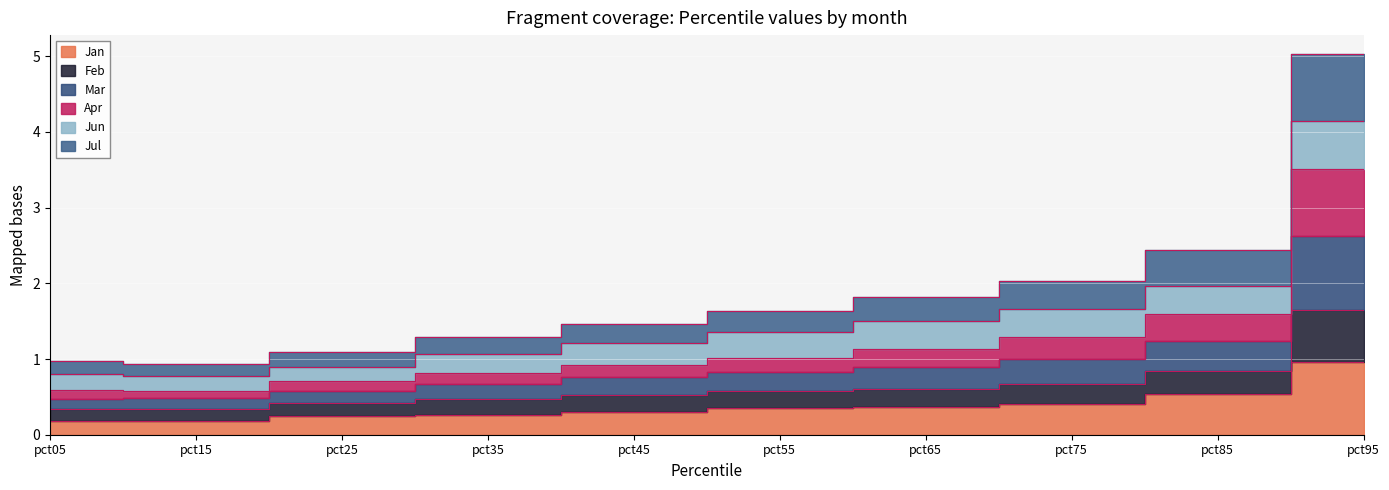

At how many categories does at least one series exceed 3?

1